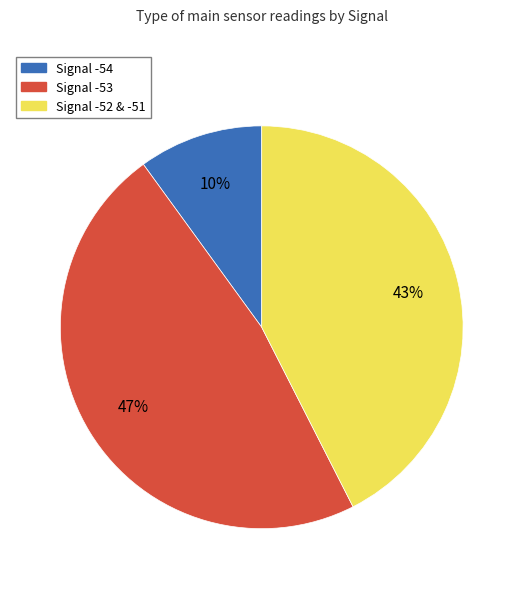

Is there a majority slice in this chart?

No